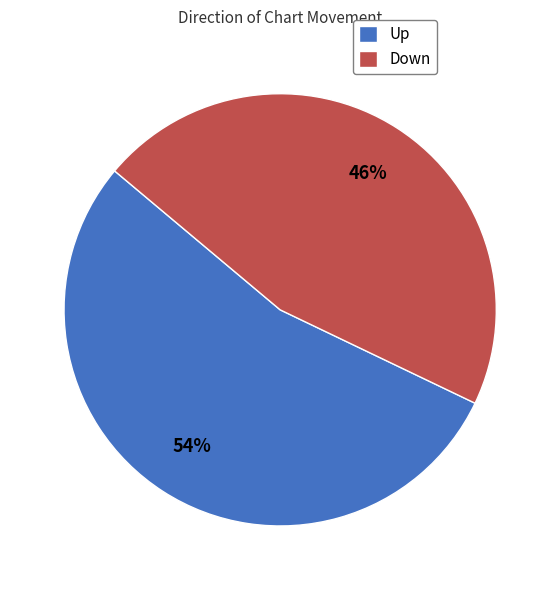

Which category has the smallest portion of the pie?

Down